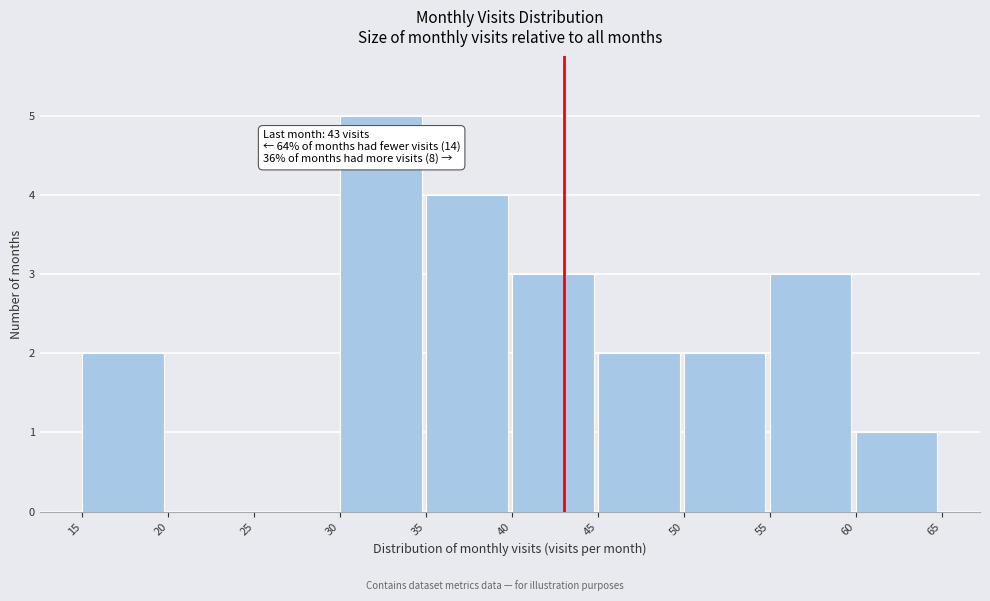

Which range on the x-axis has the tallest bar?

30 to 35